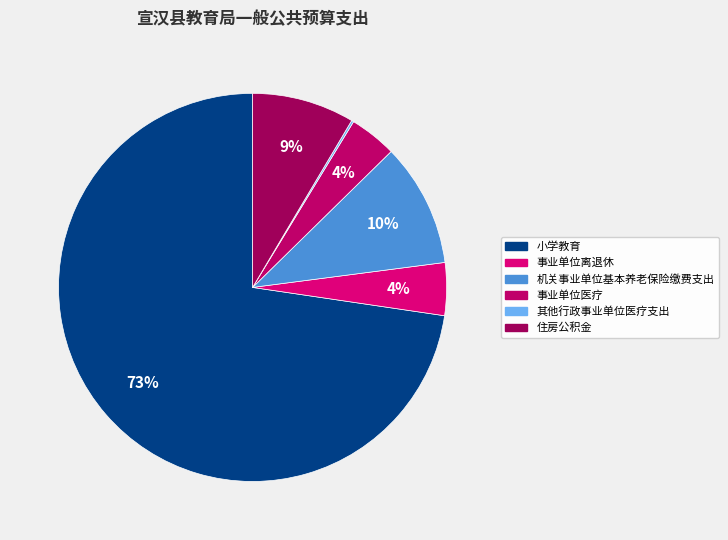

To the nearest percent, what is the average slice percentage?

17%